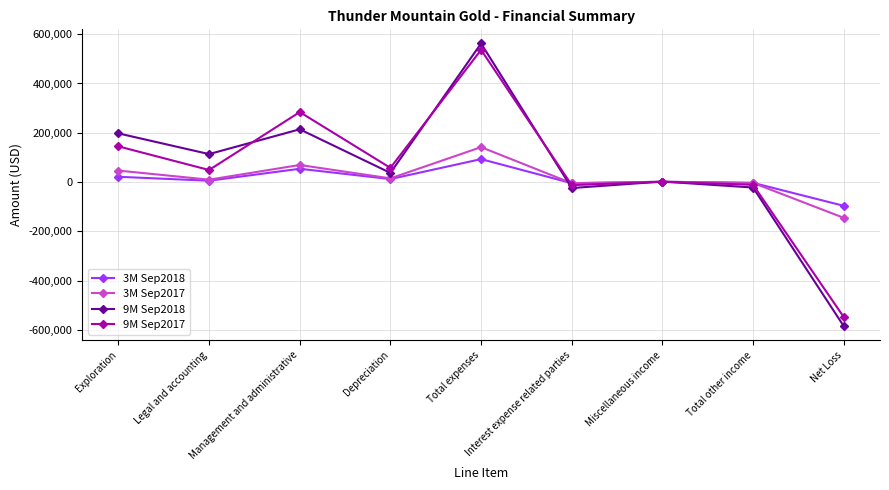

What is the smallest value displayed?

-584586